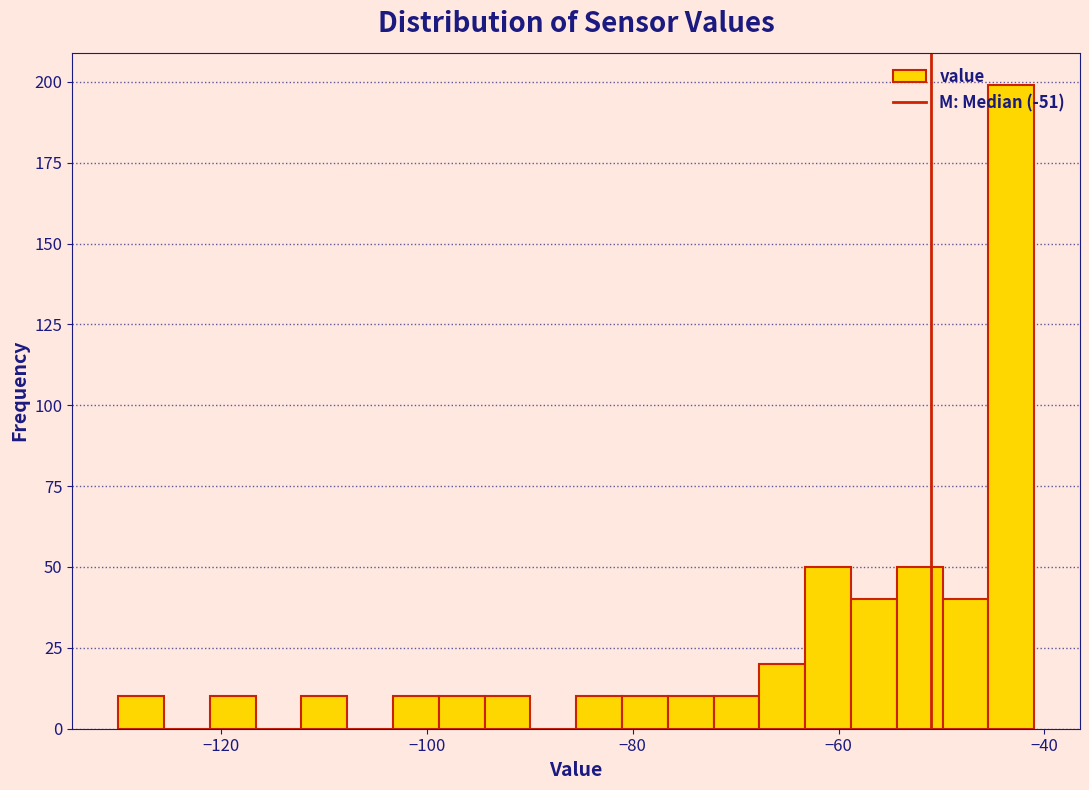

Read against the x-axis, roughly where is the centre of the tallest bar?

-44